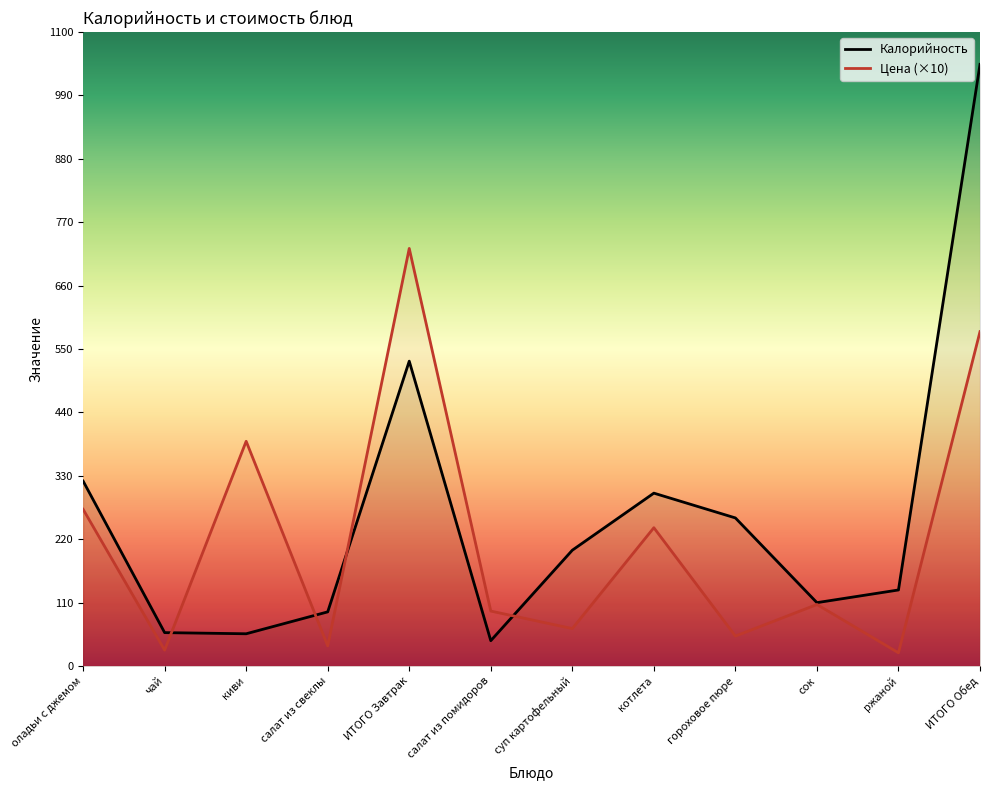

What value does the Цена series have at салат из свеклы?

35.0